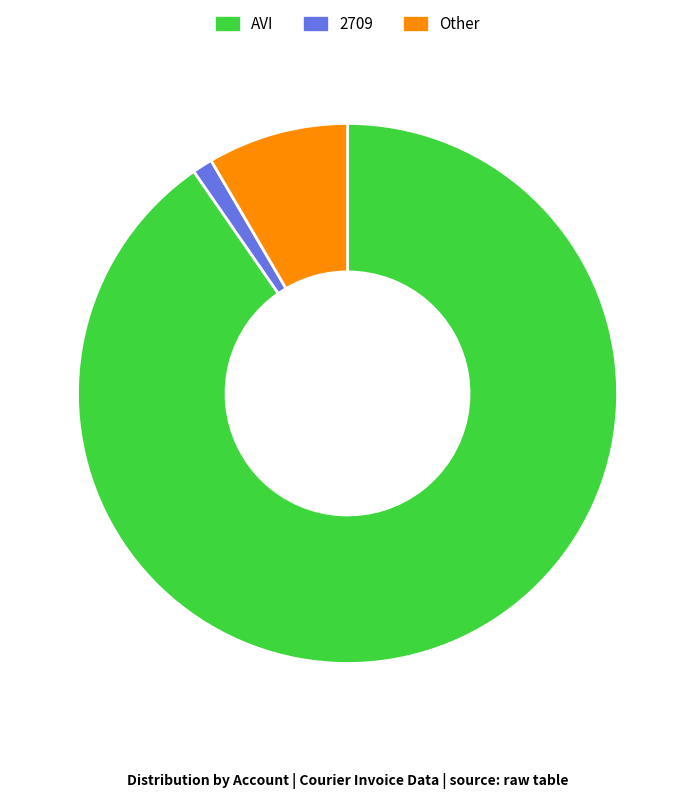

Does Other account for over 50% of the chart?

No